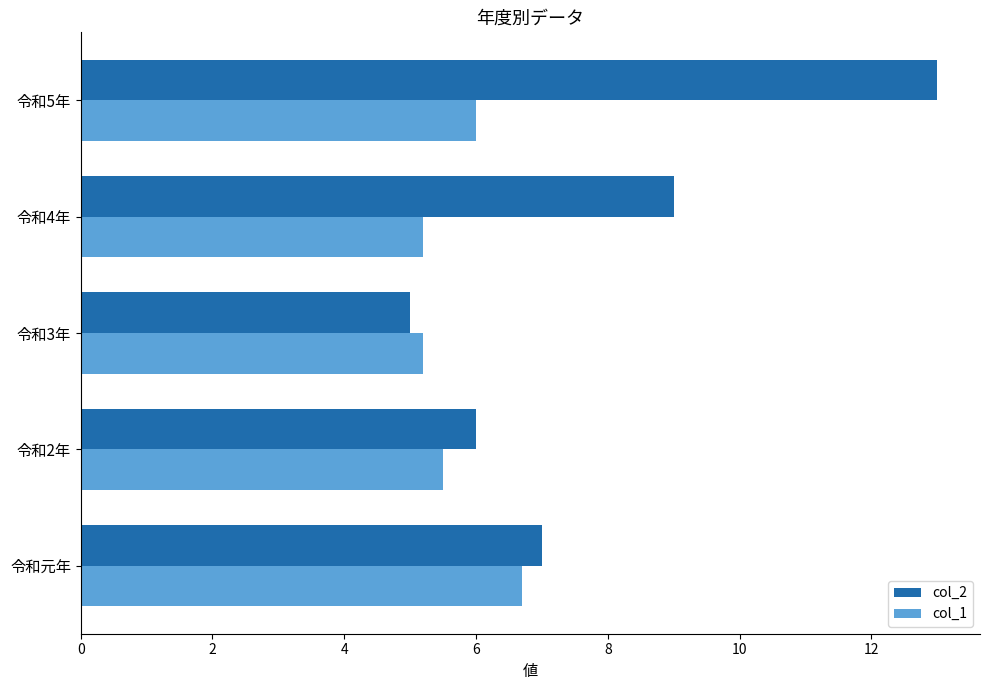

What is the maximum value shown in the chart?

13.0